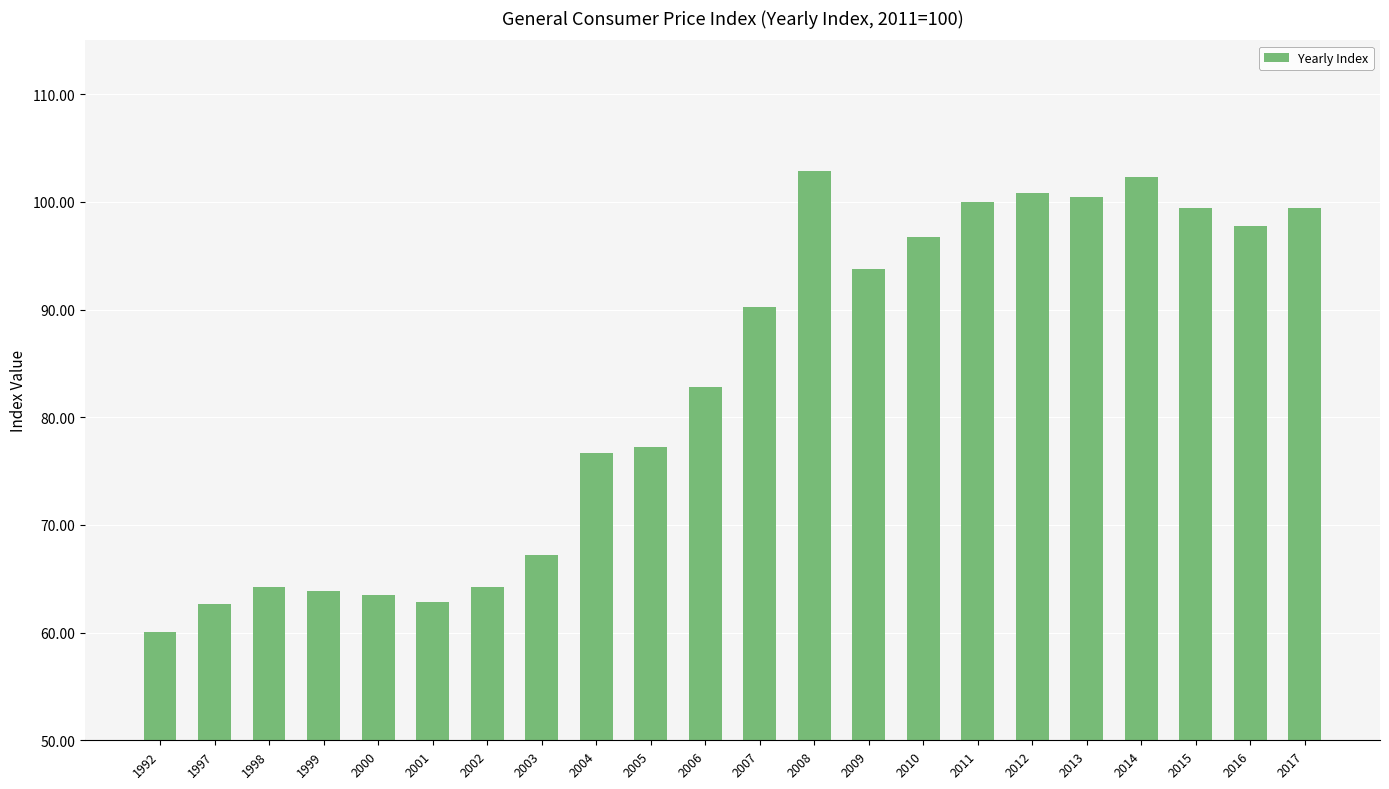

What is the ratio of the value at 2006 to the value at 2003?

1.2